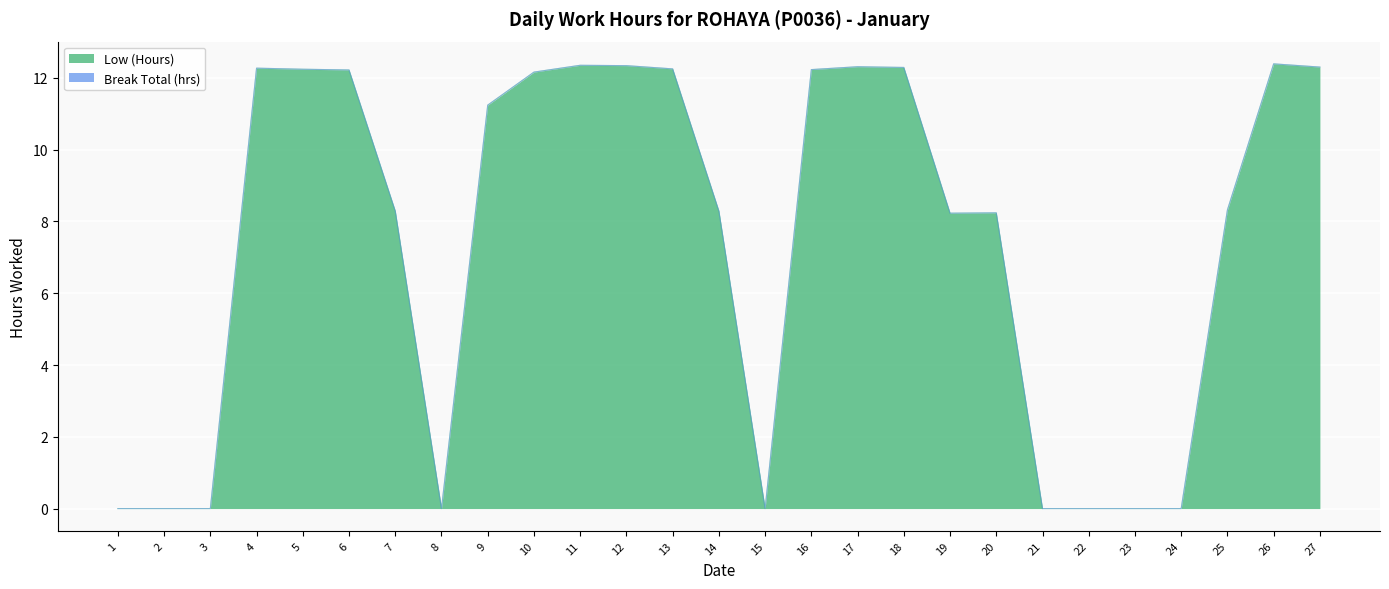

Reading left to right, what are all the values shown in this chart?

1=0.0	2=0.0	3=0.0	4=12.3	5=12.2	6=12.2	7=8.3	8=0.0	9=11.2	10=12.2	11=12.3	12=12.3	13=12.2	14=8.3	15=0.0	16=12.2	17=12.3	18=12.3	19=8.2	20=8.2	21=0.0	22=0.0	23=0.0	24=0.0	25=8.3	26=12.4	27=12.3